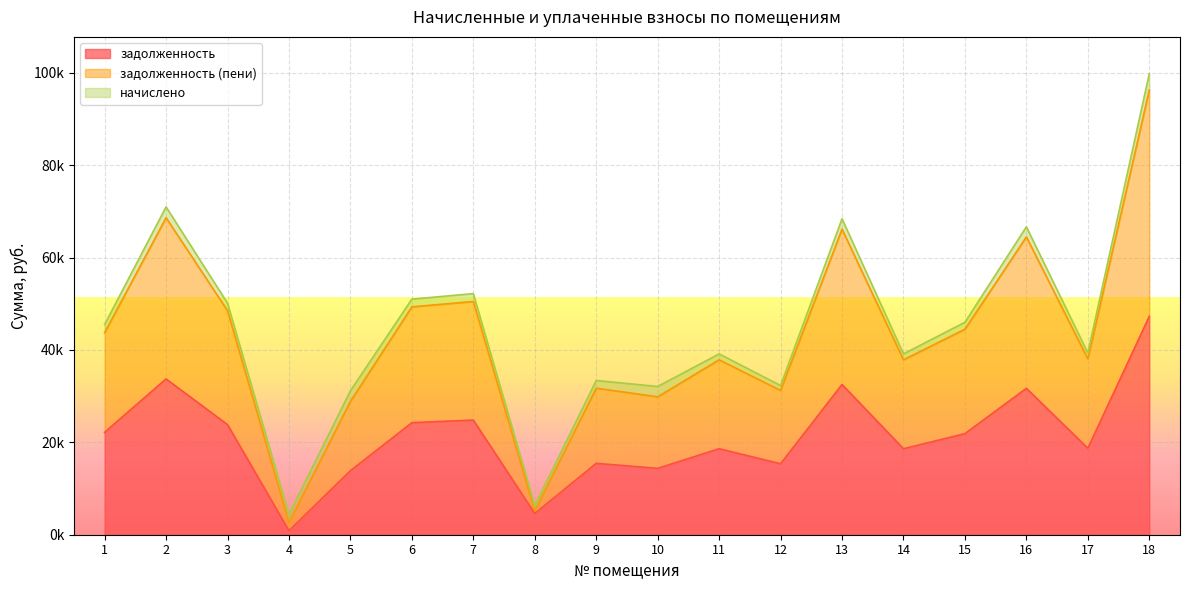

What is the value of the задолженность point at the 4th from the left?

877.6